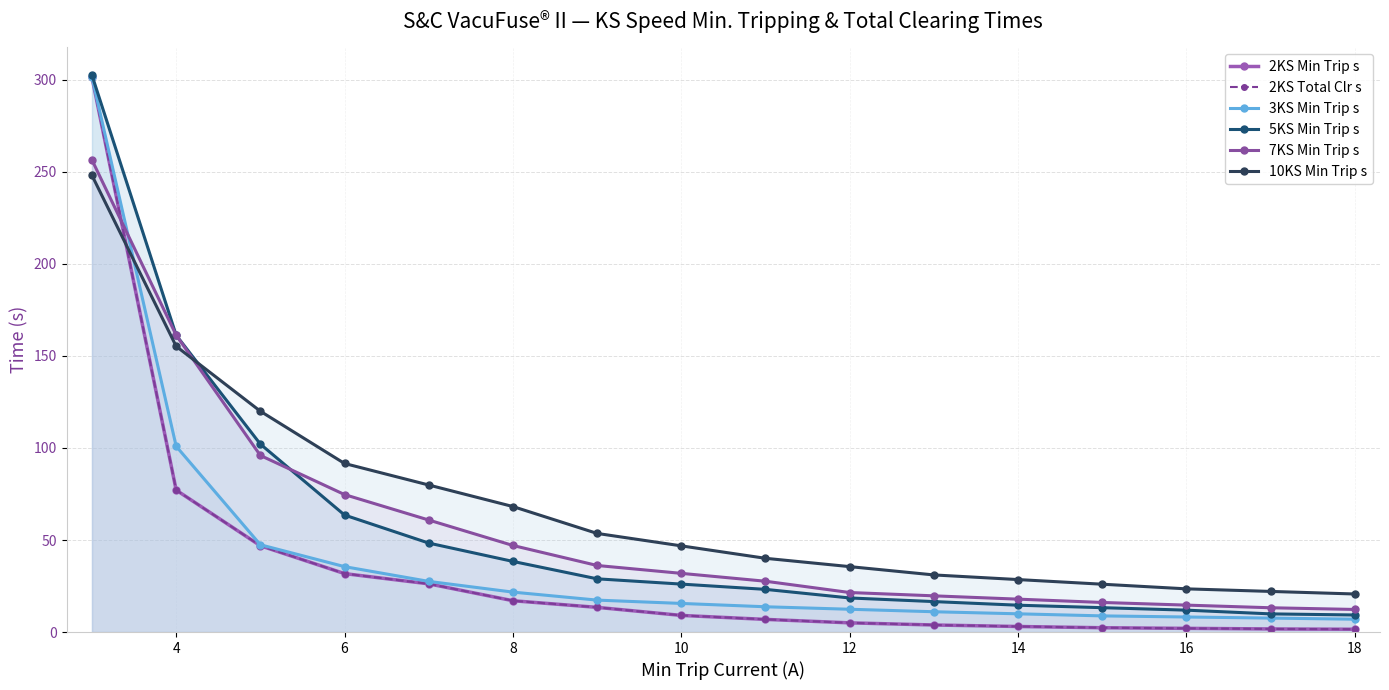

How many data points in 10KS Min Trip s are less than 46?

8